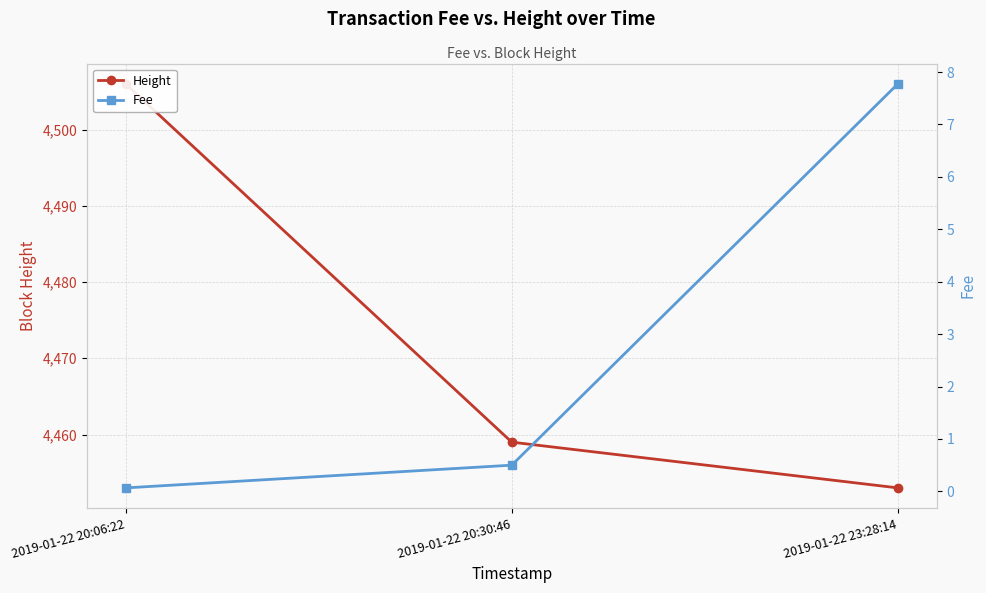

Is it true that Fee equals 0.1 at 2019-01-22 20:06:22?

True